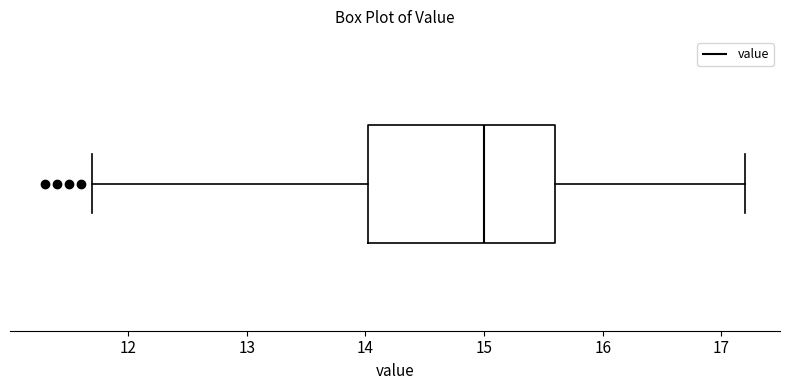

Where is the left edge of the box on the x-axis? The values are not printed on the chart, so give them approximately, as read against the axis.

14.0